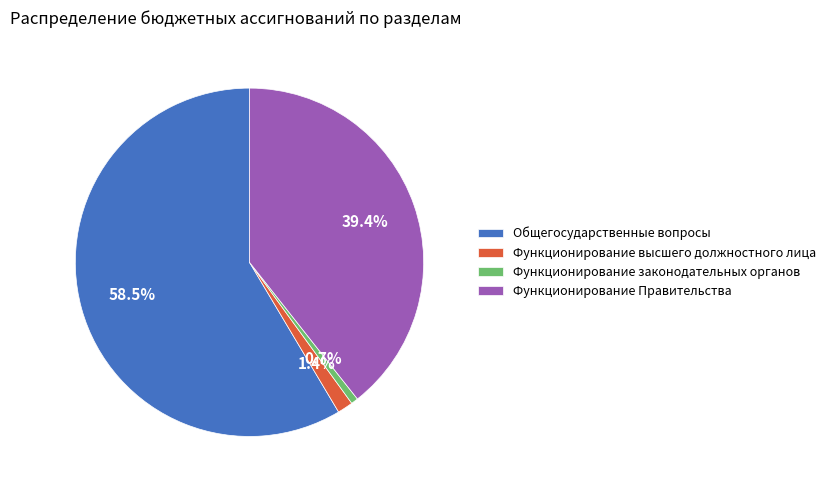

Combined, what portion of the pie is Функционирование Правительства and Общегосударственные вопросы?

97.9%